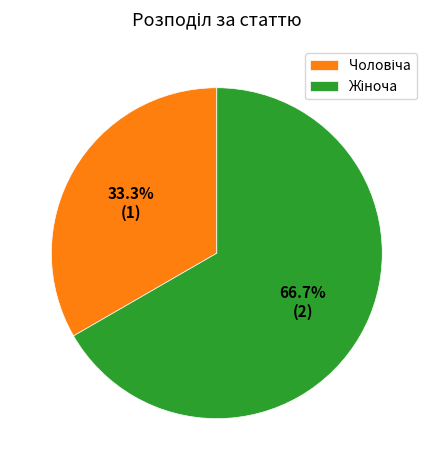

Is there any slice that represents more than half of the pie?

Yes